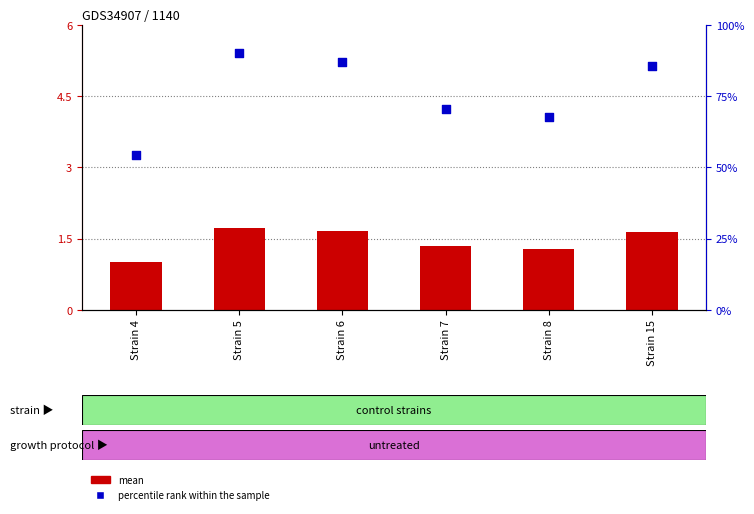

What are all the series names shown in the legend?

mean, percentile rank within the sample